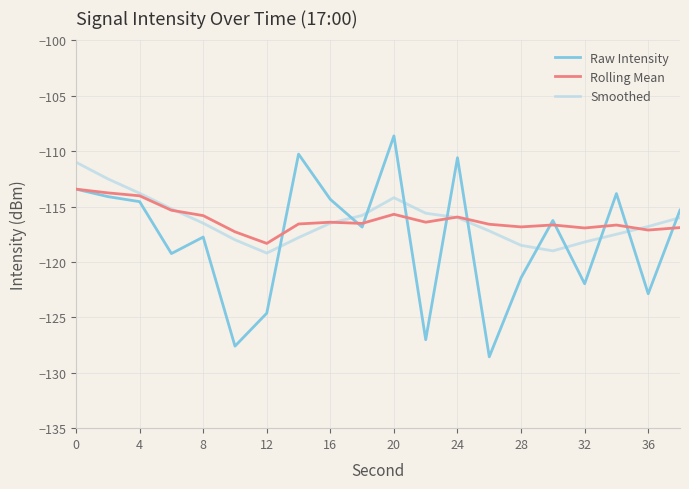

What are all the series names shown in the legend?

Raw Intensity, Rolling Mean, Smoothed